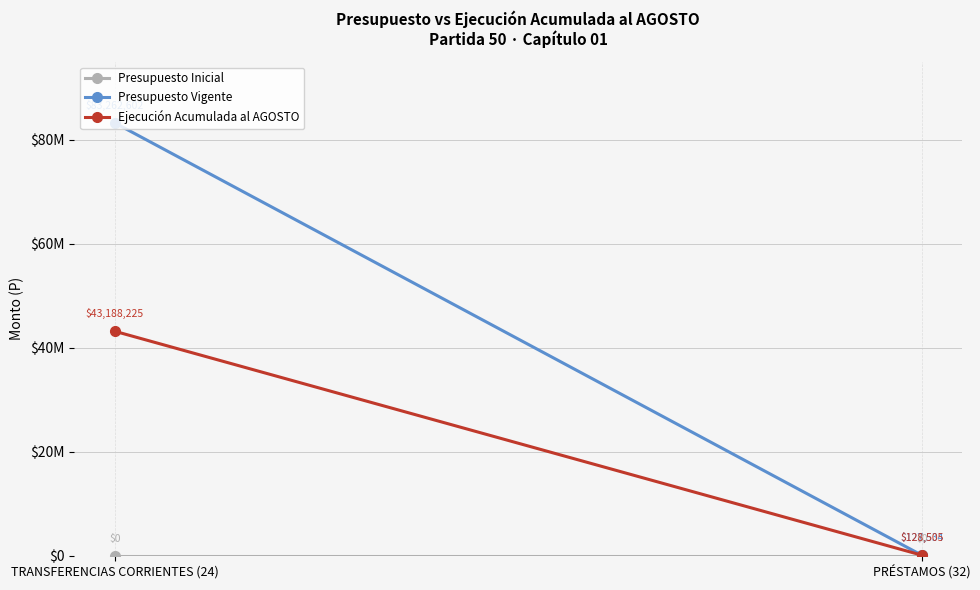

Which has a higher value, TRANSFERENCIAS CORRIENTES (24) or PRÉSTAMOS (32)?

TRANSFERENCIAS CORRIENTES (24)